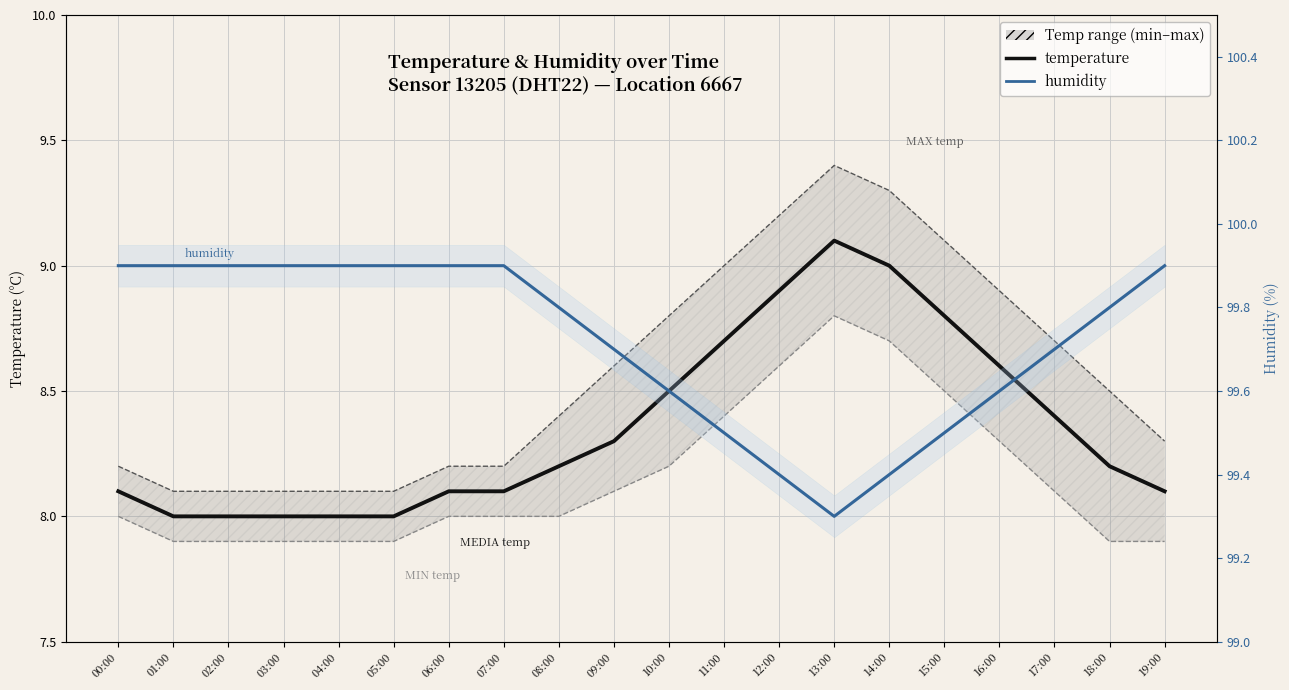

Where is temp_min nearest to the value 8?

00:00